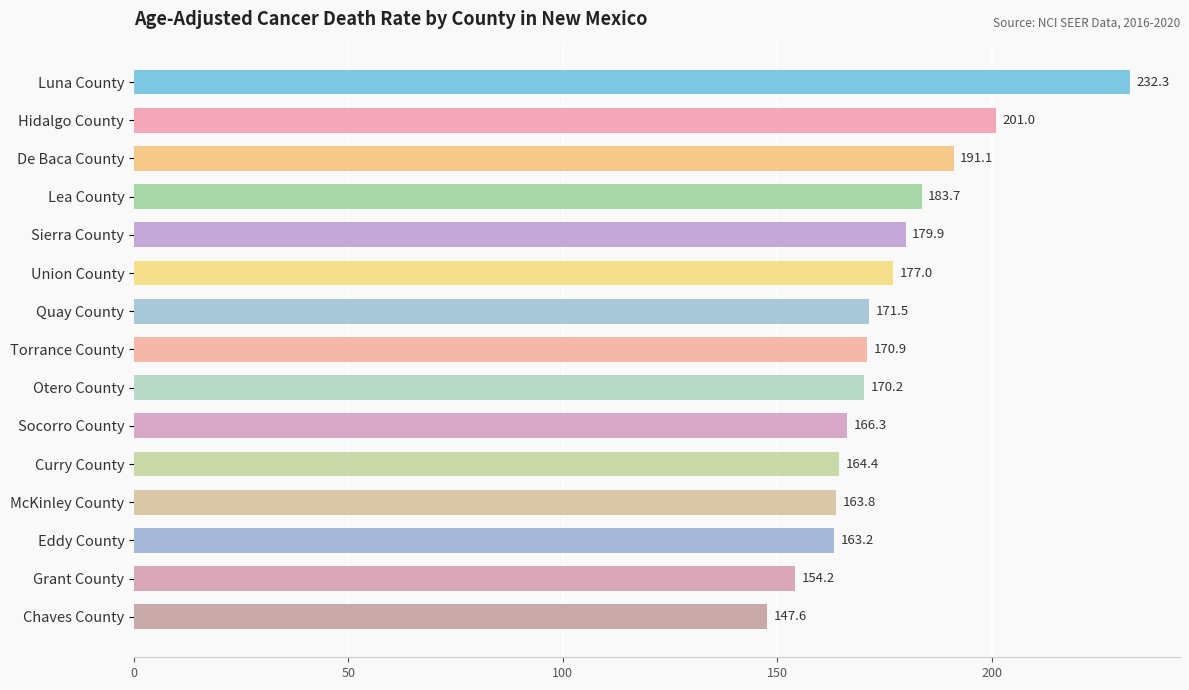

The value at Lea County is 183.7. True or false?

True